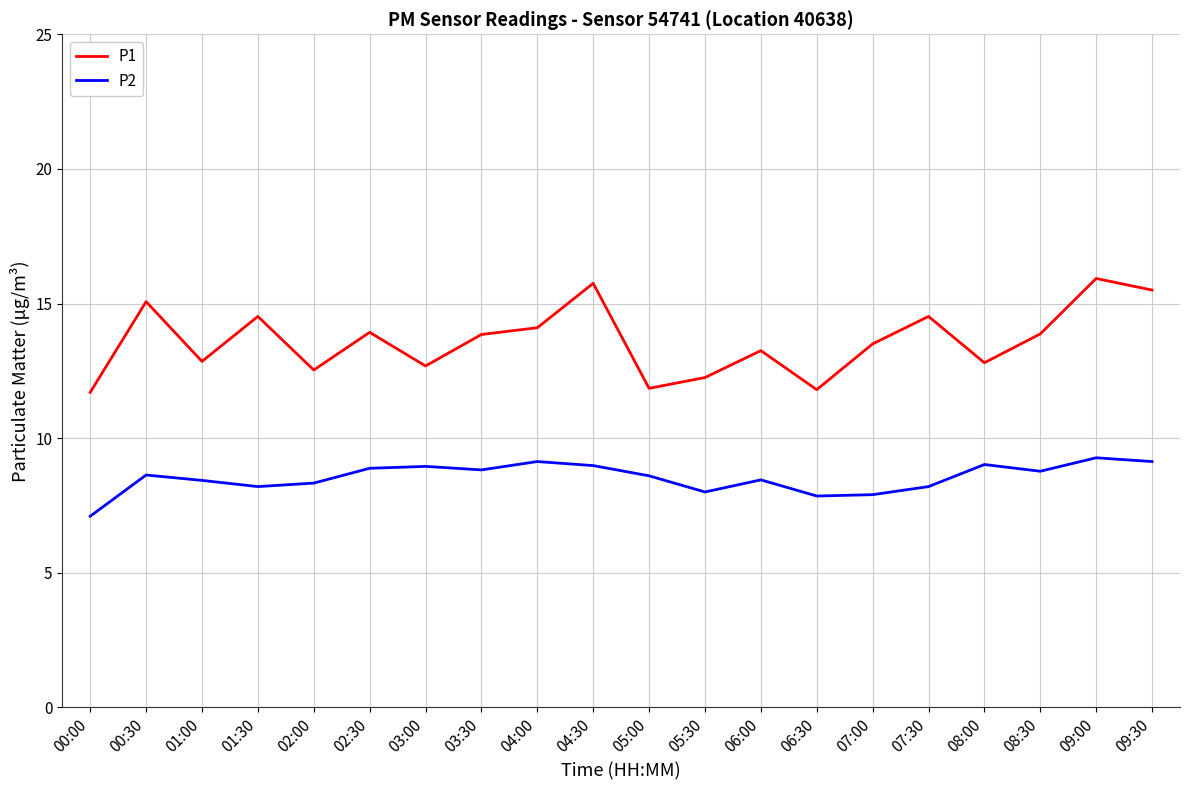

What is the difference between the highest and lowest values at 08:30?

5.1